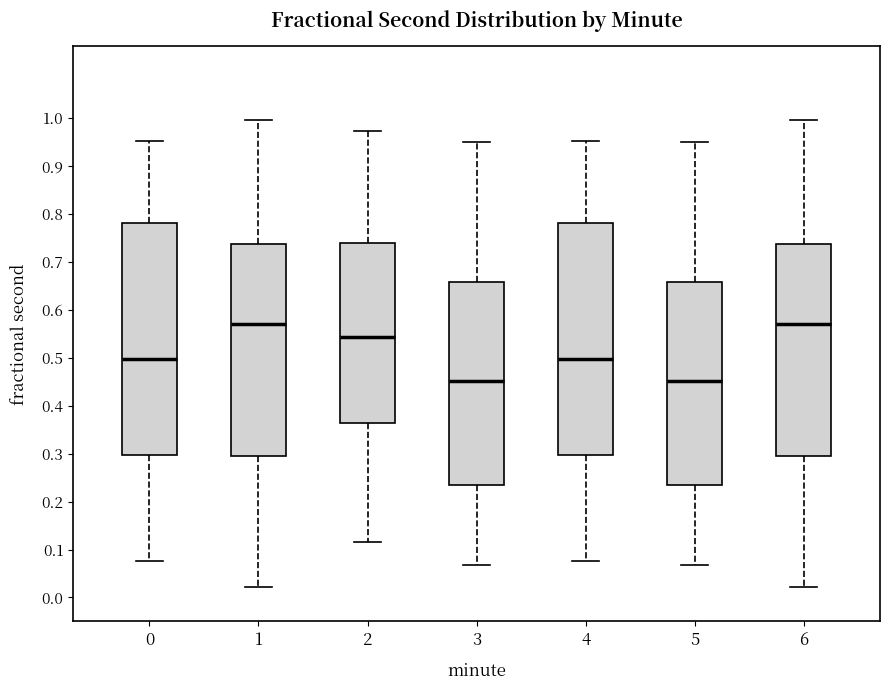

Where is the upper edge of the box at x = 5 on the y-axis? The values are not printed on the chart, so give them approximately, as read against the axis.

0.66